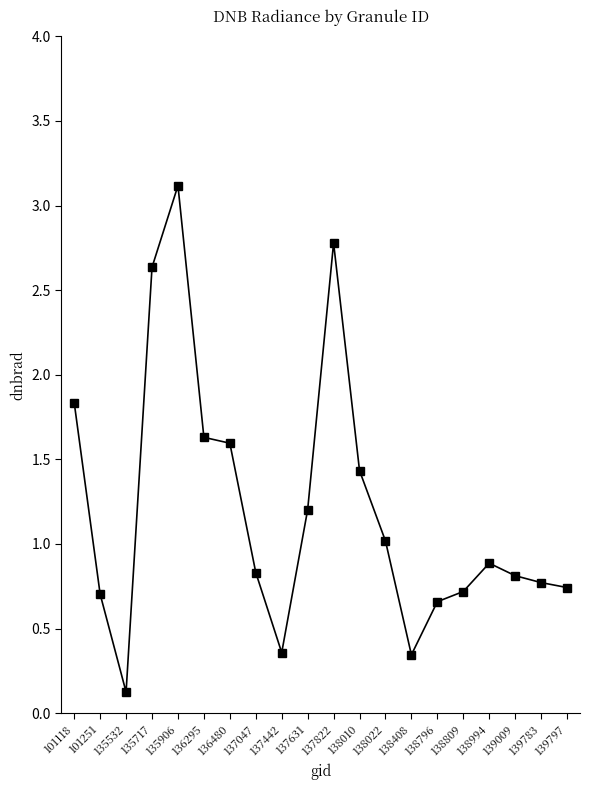

What is the difference between the maximum and minimum values?

3.0